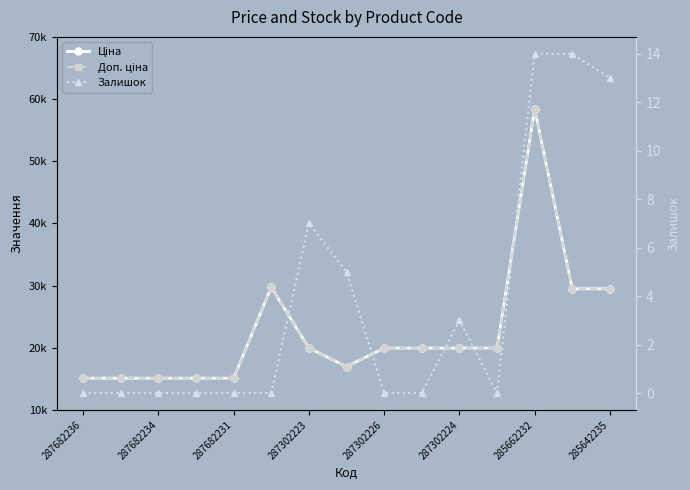

List the series in order of their peak value, lowest first.

Залишок, Ціна, Доп. ціна